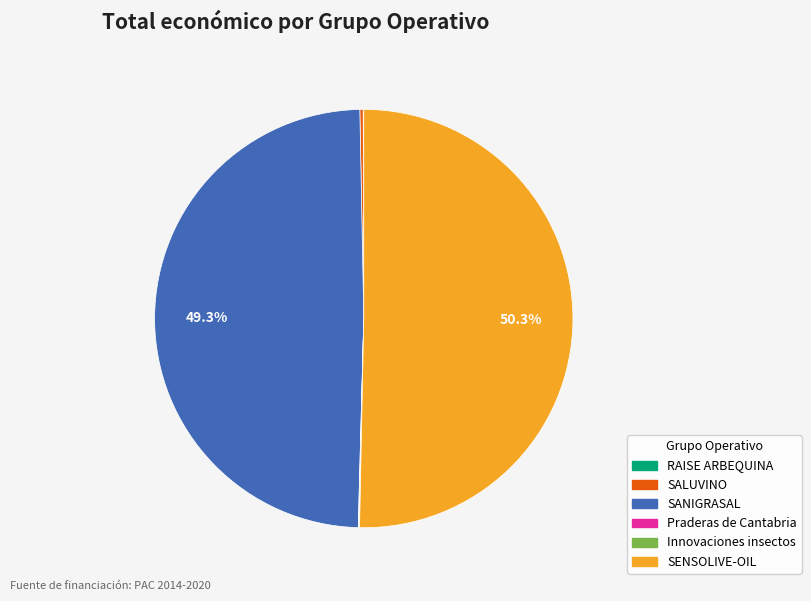

Which category has the biggest portion of the pie?

SENSOLIVE-OIL